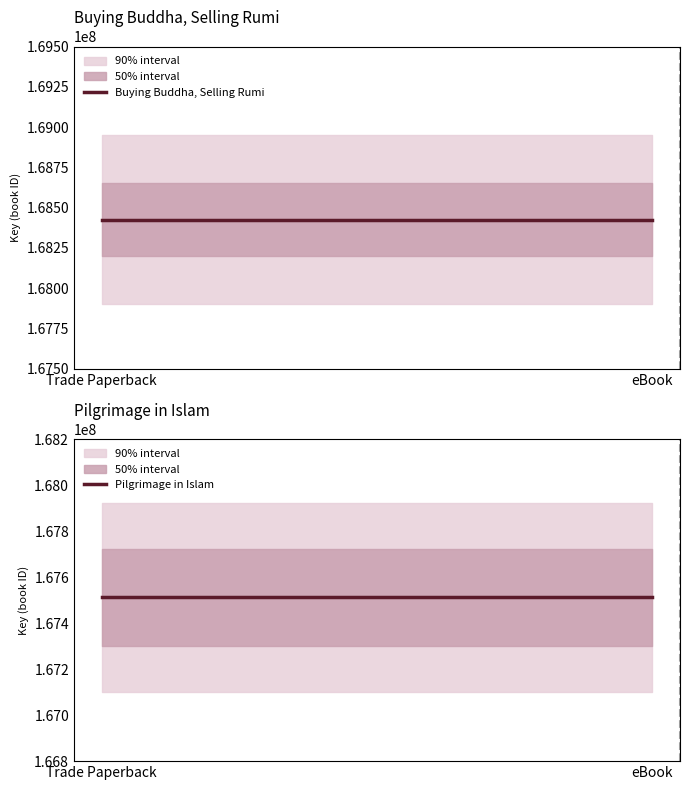

Is it true that Pilgrimage in Islam equals 167513634 at Trade Paperback?

True